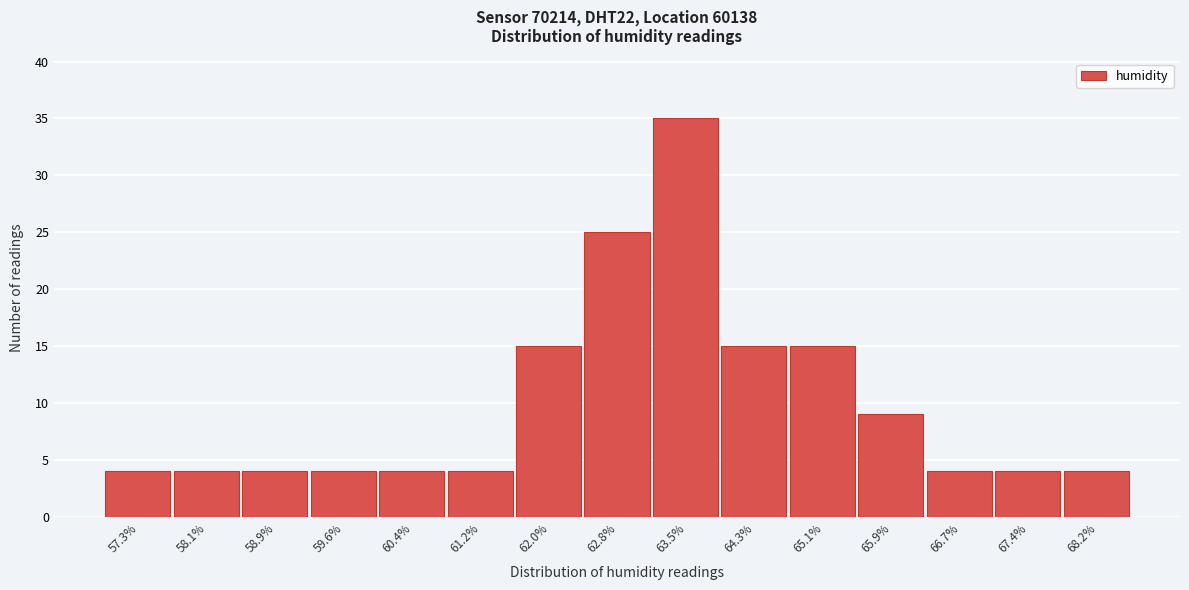

Reading left to right, extract all data points from this chart.

4	4	4	4	4	4	15	25	35	15	15	9	4	4	4